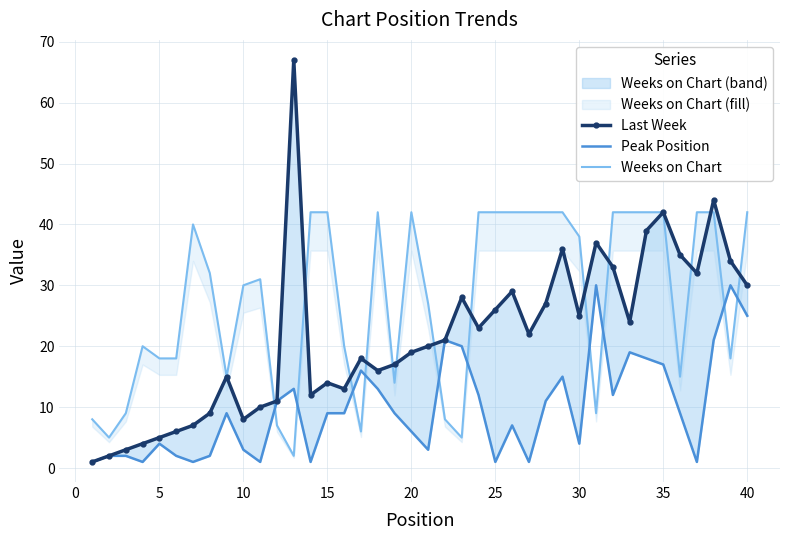

Count the number of data series in this chart.

3